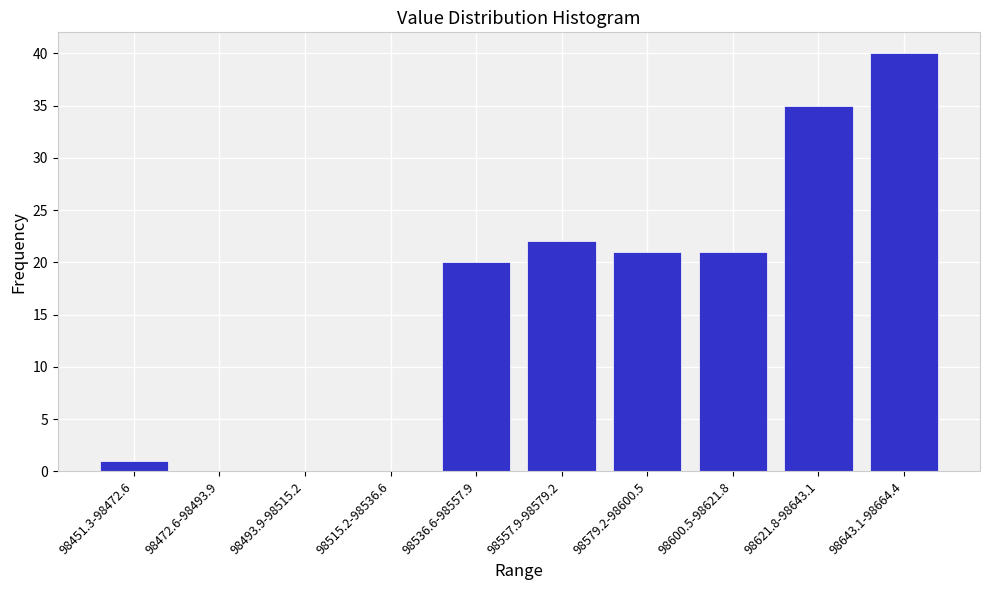

Reading right to left, list all the values displayed in this chart.

98643.1-98664.4=40	98621.8-98643.1=35	98600.5-98621.8=21	98579.2-98600.5=21	98557.9-98579.2=22	98536.6-98557.9=20	98515.2-98536.6=0	98493.9-98515.2=0	98472.6-98493.9=0	98451.3-98472.6=1